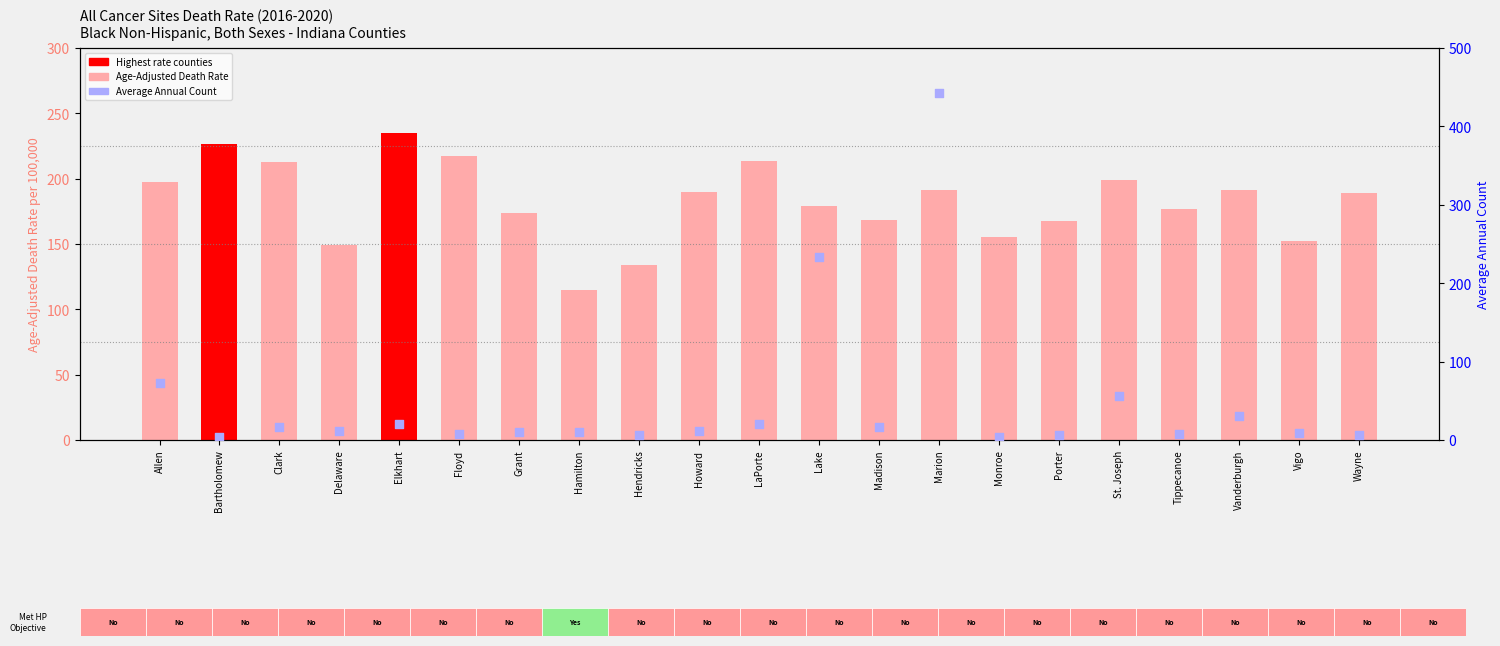

Which series contains the lowest Y value?

Average Annual Count